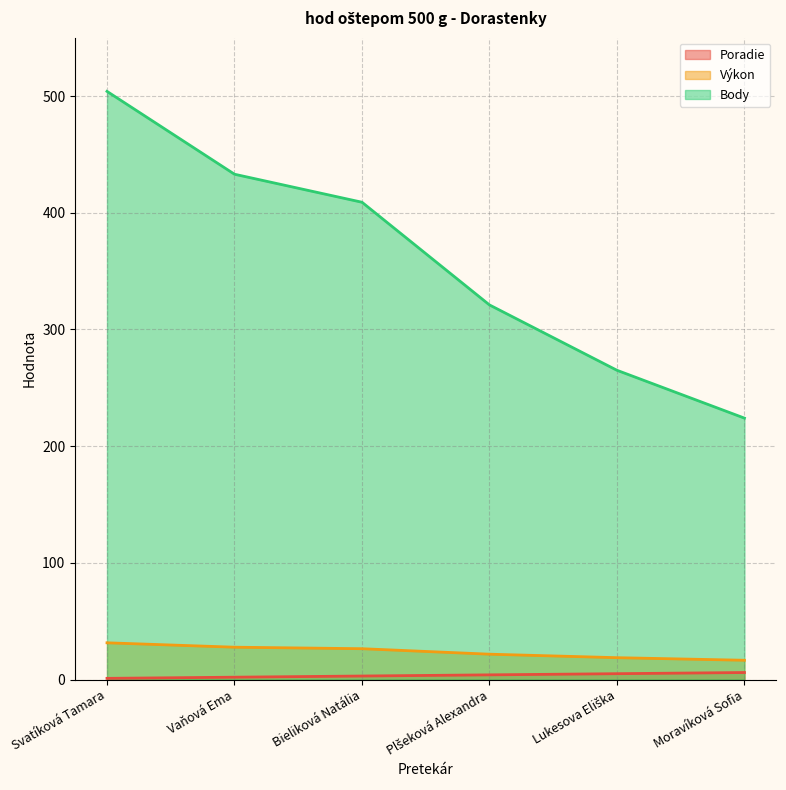

Rank the series at Plšeková Alexandra from highest to lowest value.

Body, Výkon, Poradie